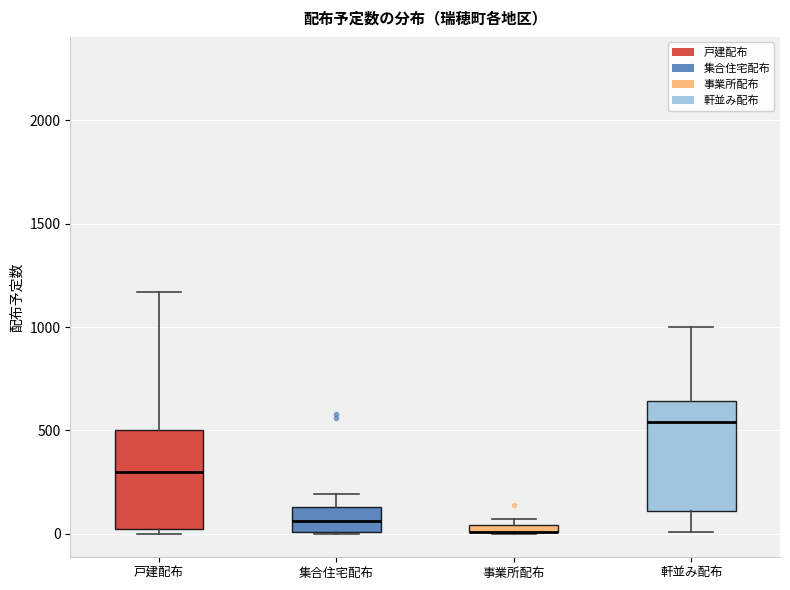

Comparing the boxes themselves (not the whiskers), which one is the tallest?

軒並み配布